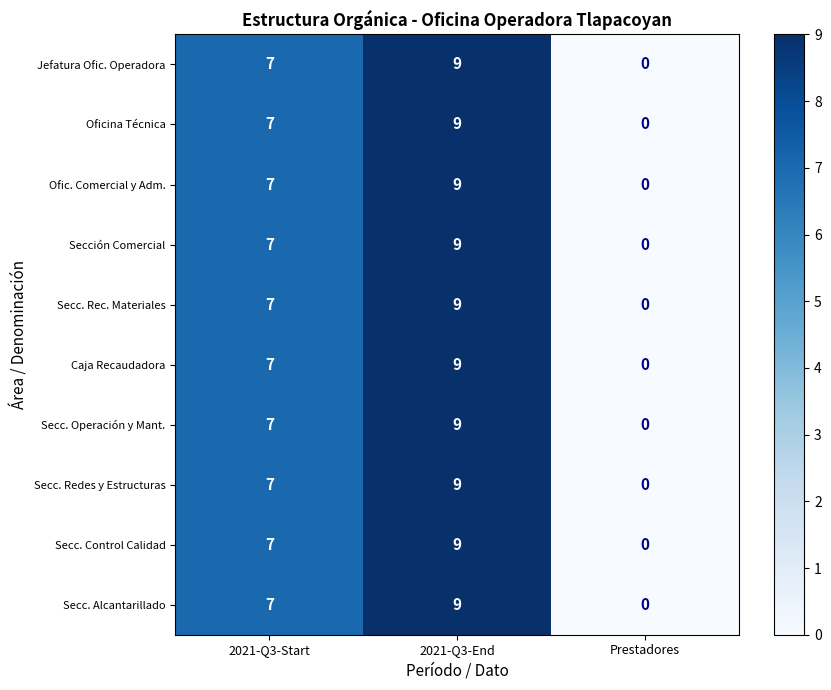

Reading right to left, list all the values displayed in this chart.

Jefatura Ofic. Operadora: Prestadores=0	2021-Q3-End=9	2021-Q3-Start=7
Oficina Técnica: Prestadores=0	2021-Q3-End=9	2021-Q3-Start=7
Ofic. Comercial y Adm.: Prestadores=0	2021-Q3-End=9	2021-Q3-Start=7
Sección Comercial: Prestadores=0	2021-Q3-End=9	2021-Q3-Start=7
Secc. Rec. Materiales: Prestadores=0	2021-Q3-End=9	2021-Q3-Start=7
Caja Recaudadora: Prestadores=0	2021-Q3-End=9	2021-Q3-Start=7
Secc. Operación y Mant.: Prestadores=0	2021-Q3-End=9	2021-Q3-Start=7
Secc. Redes y Estructuras: Prestadores=0	2021-Q3-End=9	2021-Q3-Start=7
Secc. Control Calidad: Prestadores=0	2021-Q3-End=9	2021-Q3-Start=7
Secc. Alcantarillado: Prestadores=0	2021-Q3-End=9	2021-Q3-Start=7